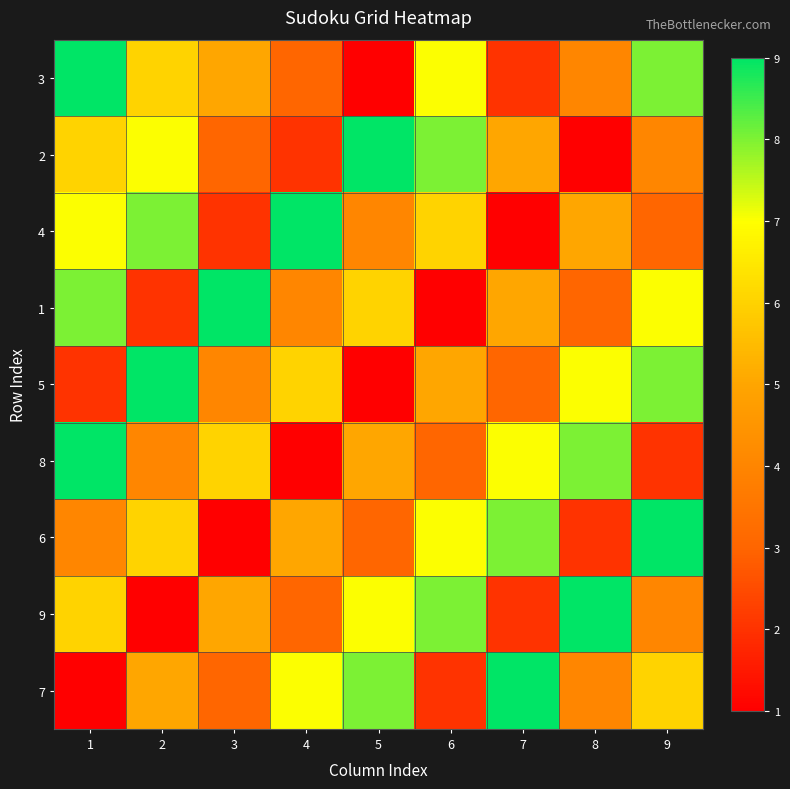

Which label corresponds to the largest value in the chart?

1